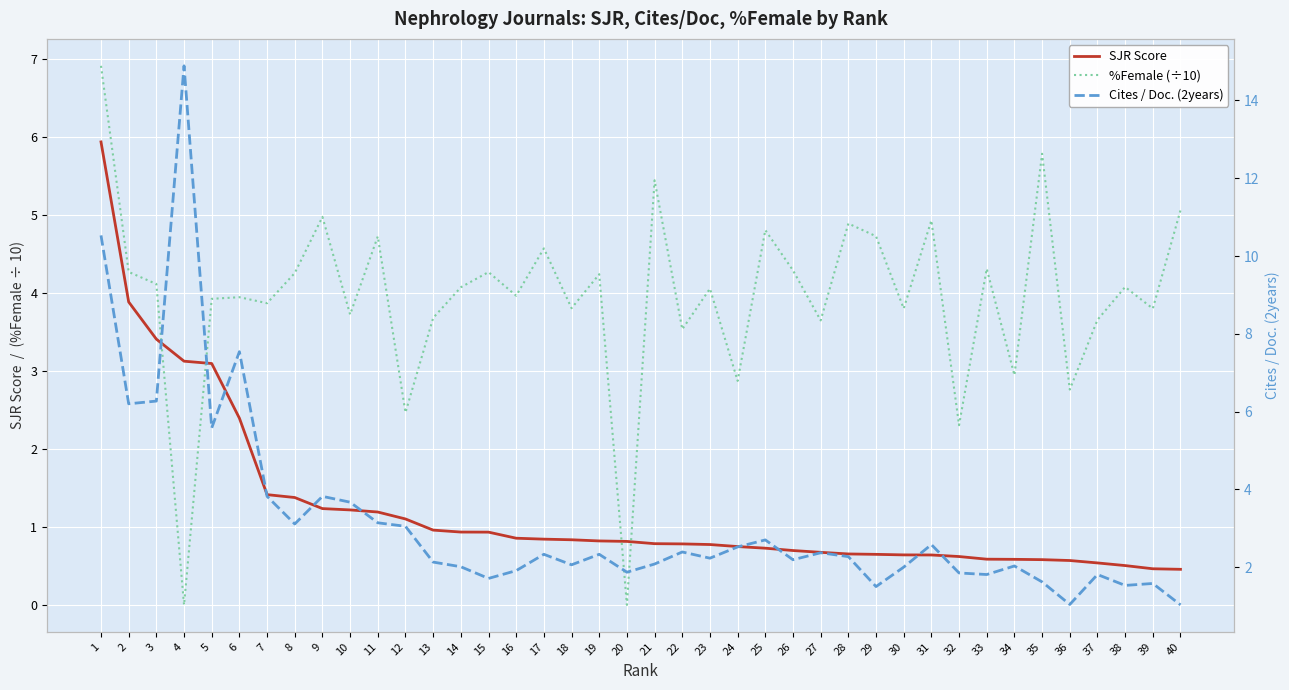

Which series has the largest total across all categories?

%Female (÷10)